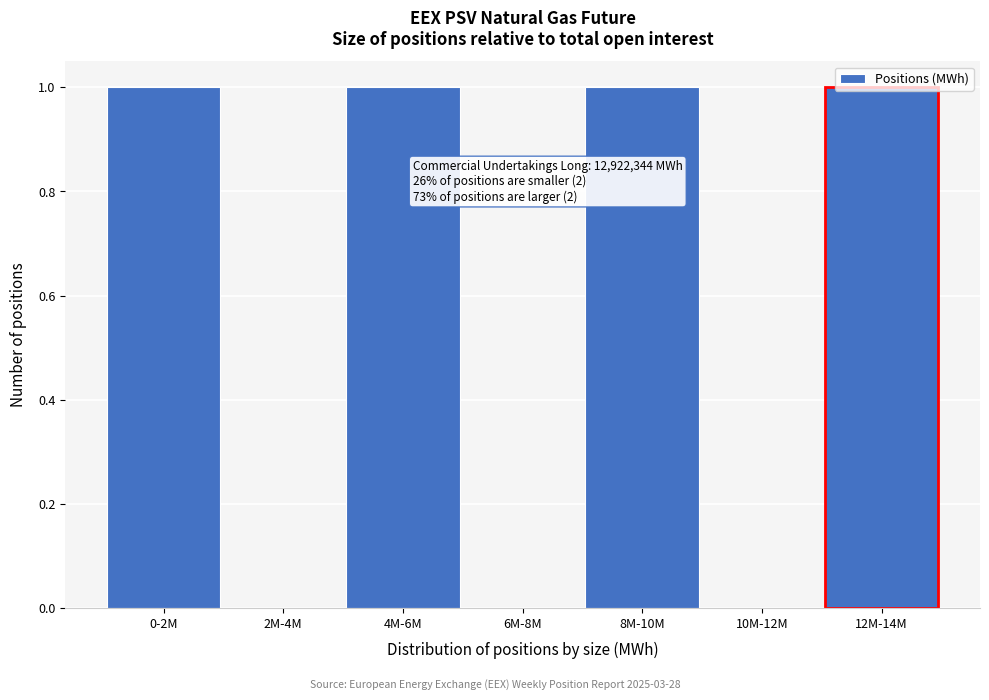

What is the sum of all values?

4